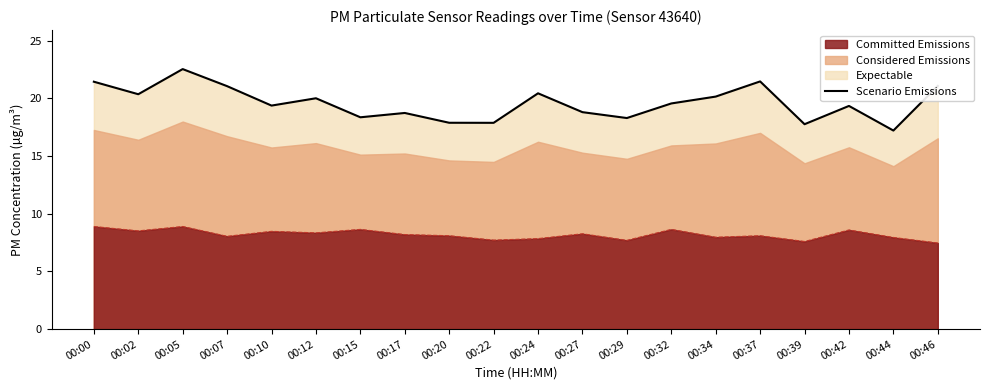

What is the average value?

19.6